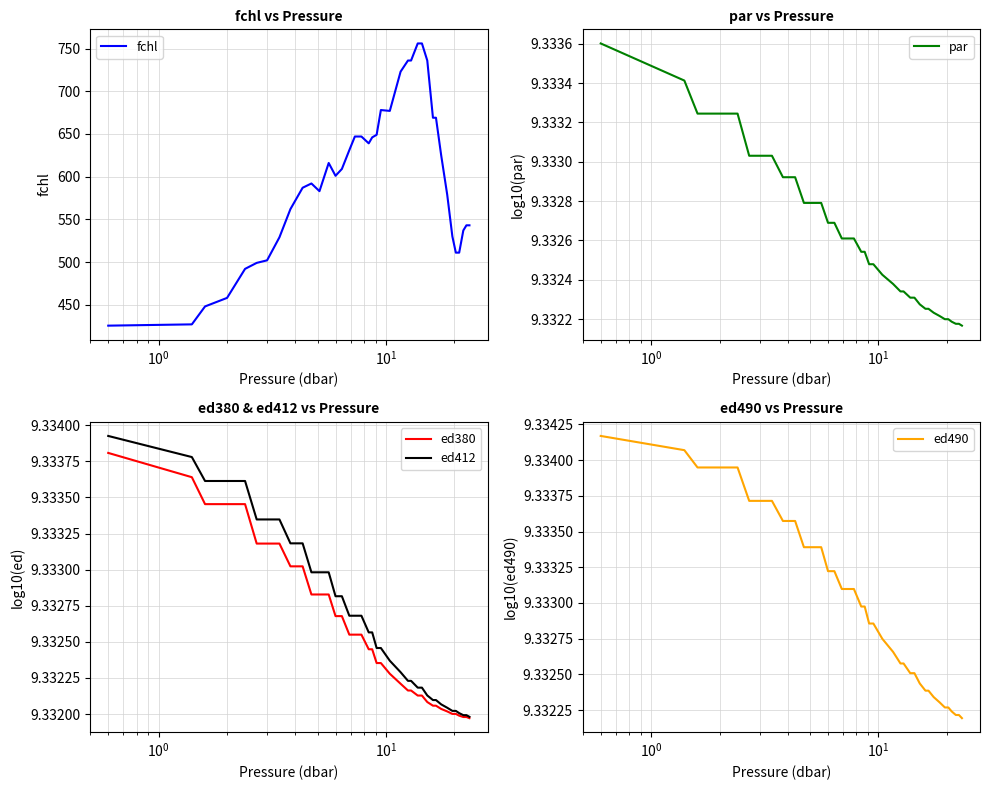

How many lines are shown in the chart?

5